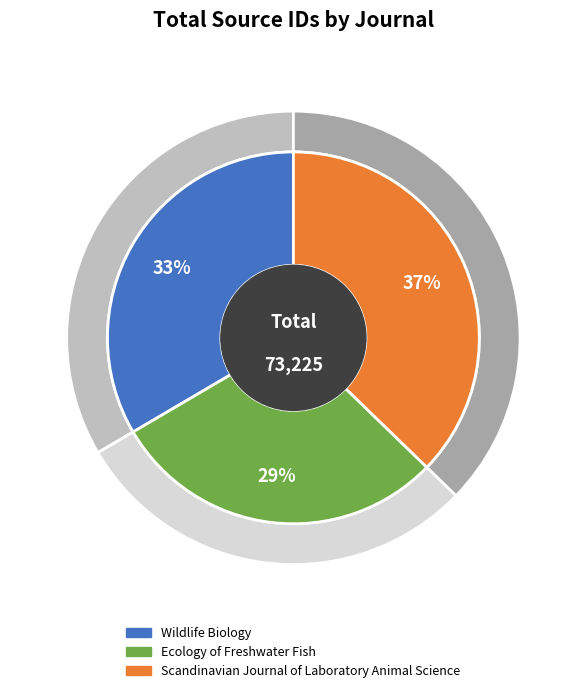

Does Ecology of Freshwater Fish represent more than half of the total?

No